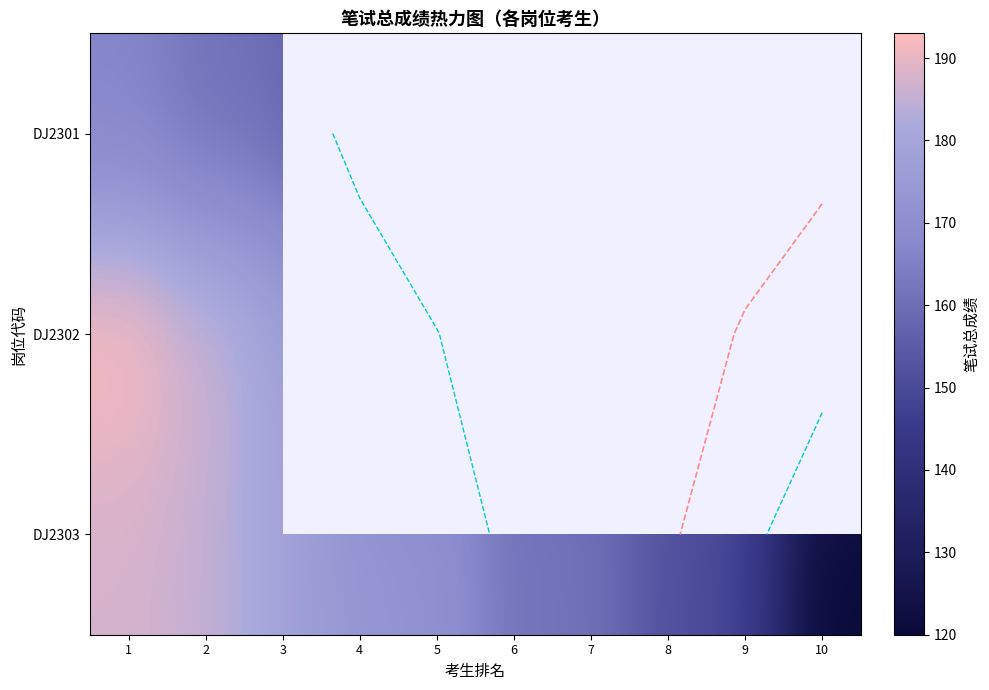

The DJ2302 series shows 163.5 at 4. True or false?

True